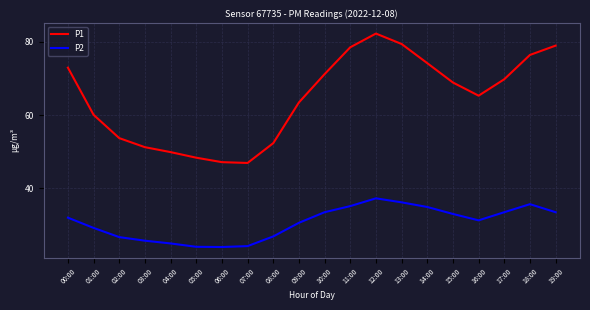

The value of P1 at 03:00 is 35.7. True or false?

False